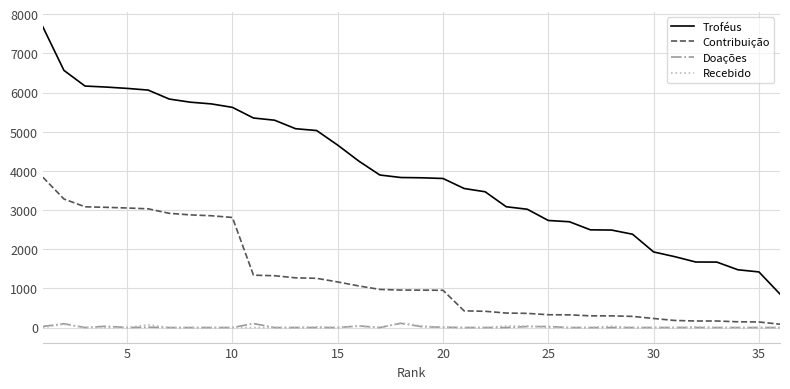

Which series has the largest total across all categories?

Troféus